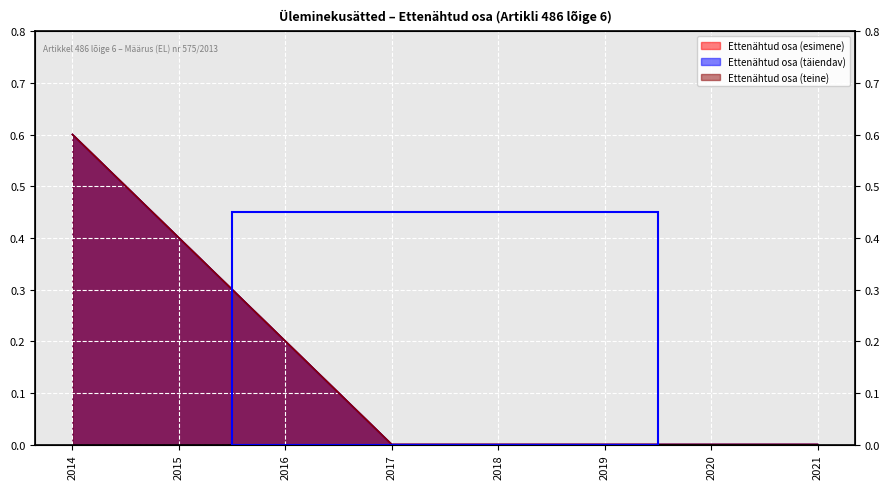

Between 2021 and 2019, which is larger?

2021